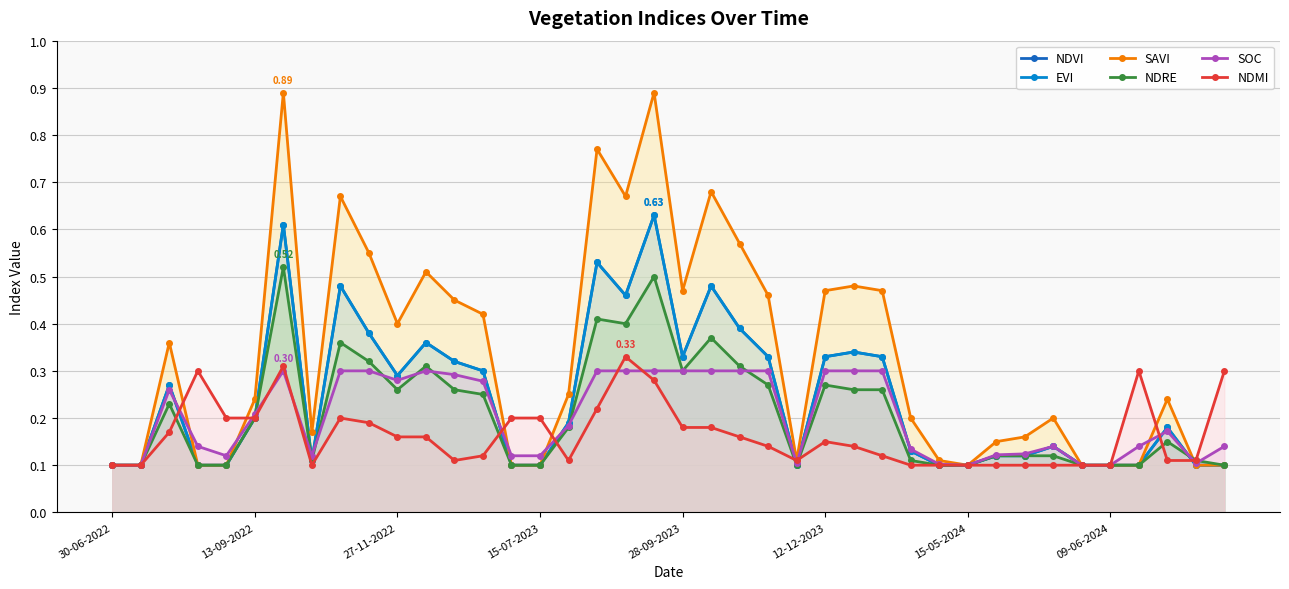

What is the approximate value of NDMI at 19?

0.3